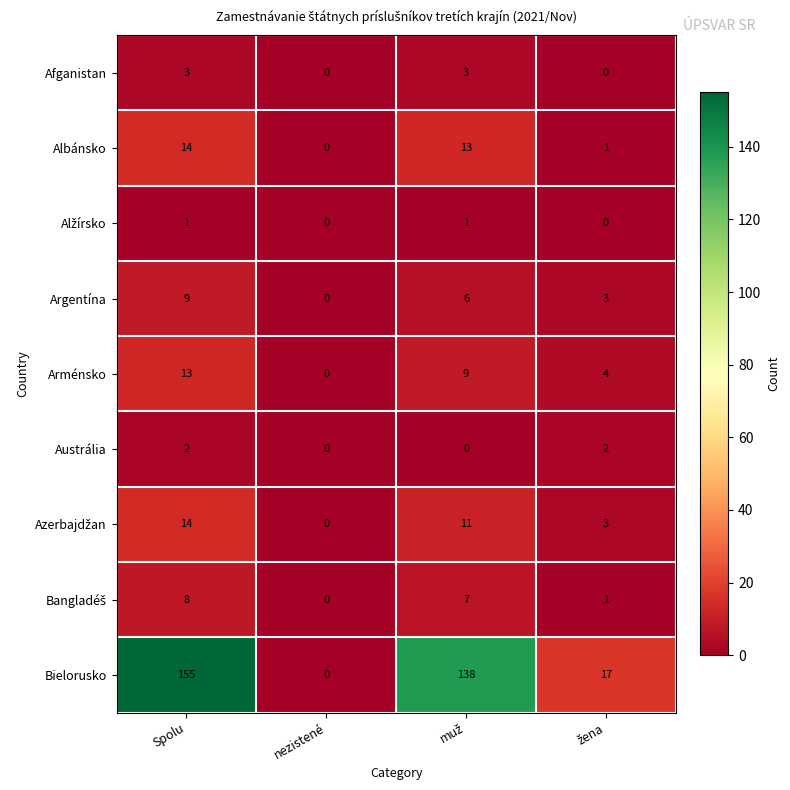

Which series has the largest range (max minus min)?

Bielorusko